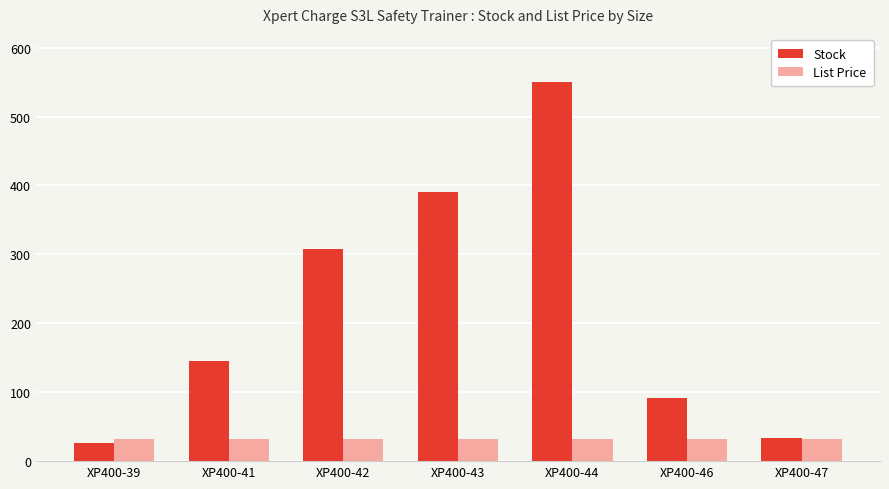

Which series has the largest range (max minus min)?

Stock